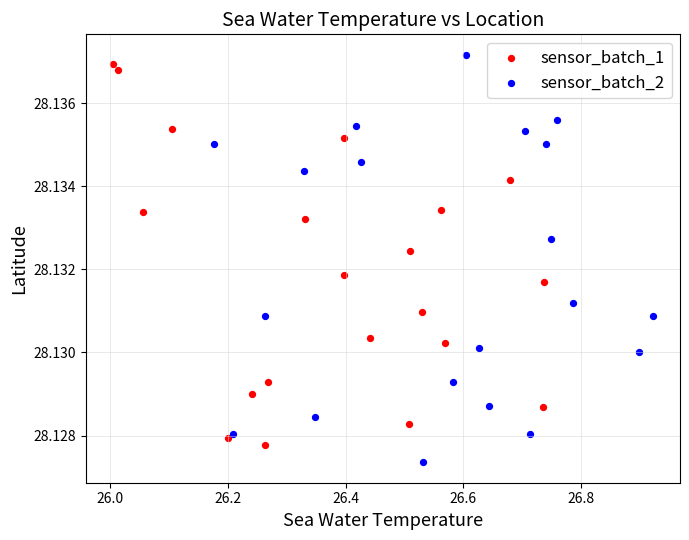

Which series has the largest Y range (max minus min)?

sensor_batch_2